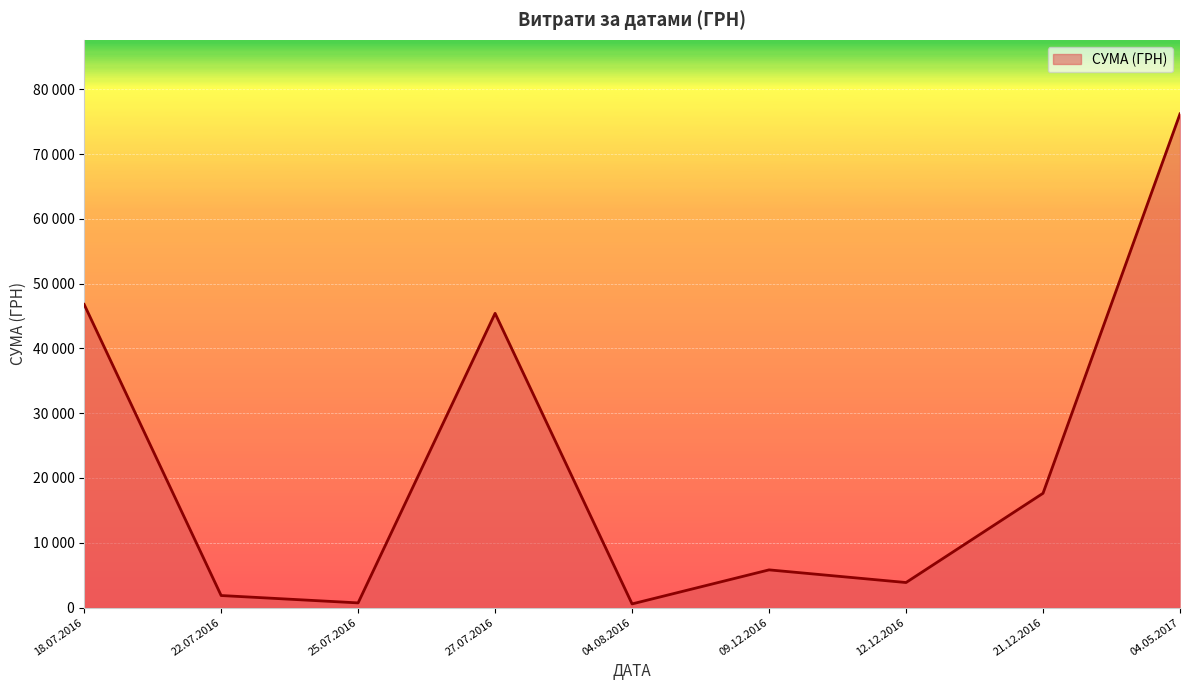

Does the chart display data point markers on the line(s)?

No